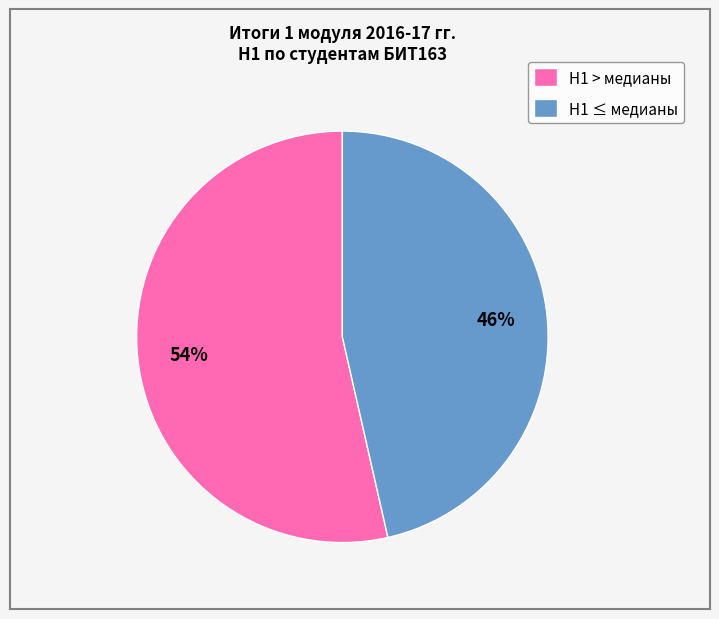

To the nearest percent, what is the average slice percentage?

50%